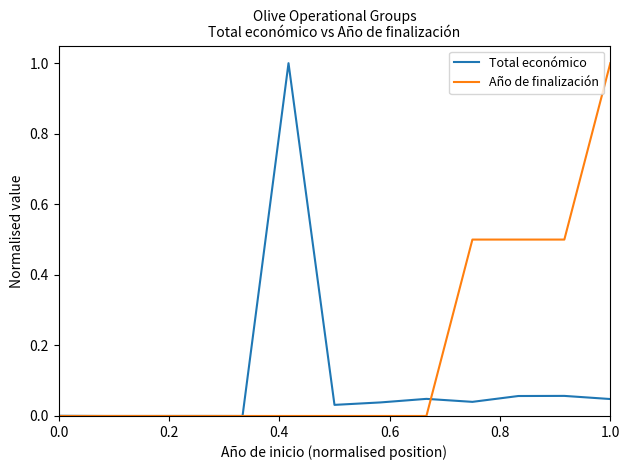

What is the maximum value for Total económico?

1.0